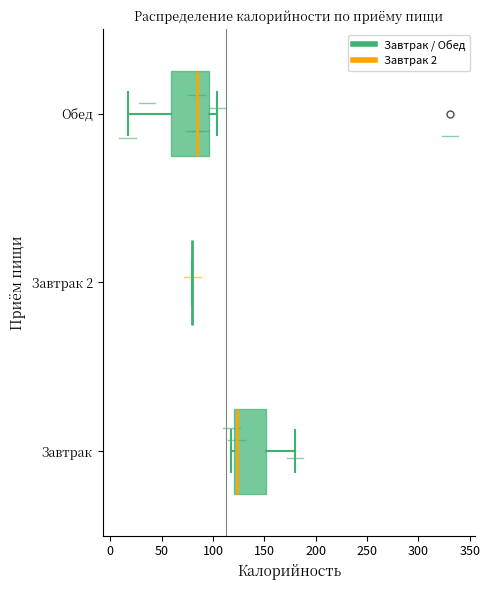

Reading bottom to top, transcribe this box plot: for each box, give where its median line is, the range the box spans, and where its two whiskers end, as read against the x-axis. The values are not printed on the chart, so give them approximately, as read against the axis.

Завтрак: median 125, box 120 to 150, whiskers 120 (just left of the box's left edge) to 180
Завтрак 2: box collapsed to a line at 80, whiskers 80 to 80
Обед: median 85, box 60 to 95, whiskers 15 to 105